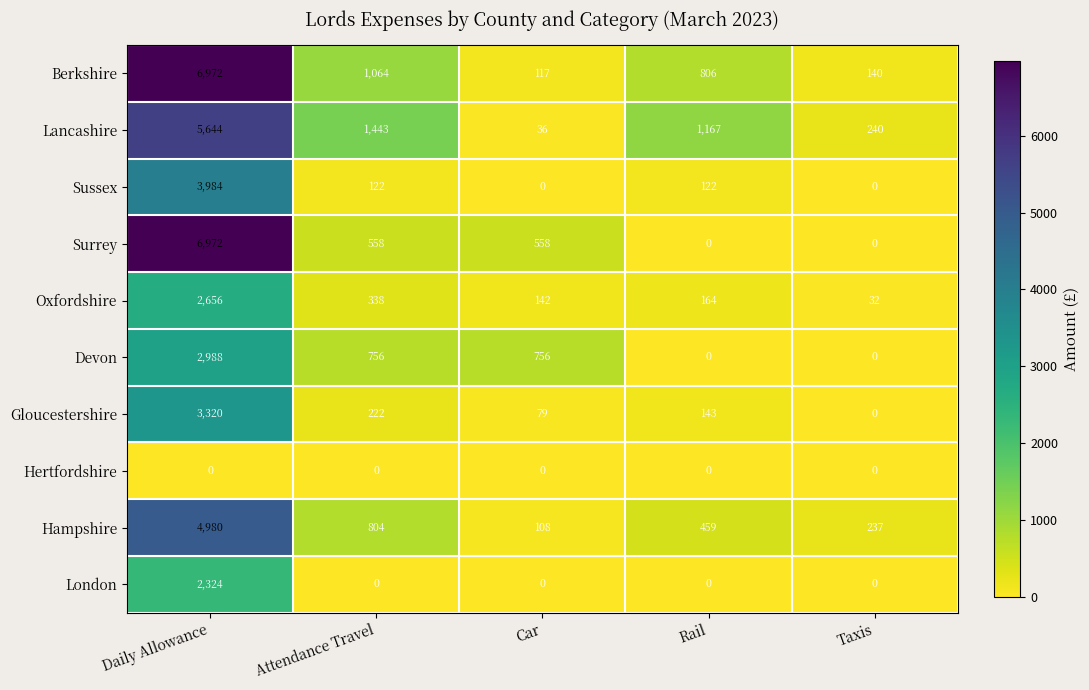

What is the sum of all Lancashire values?

8530